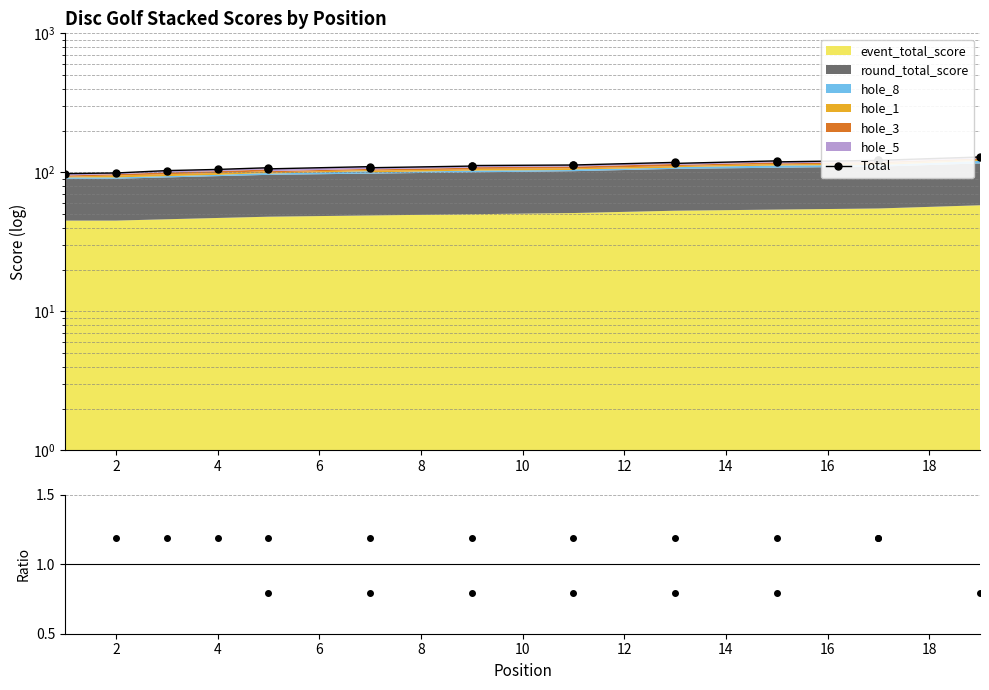

Is the value of hole_1 / mean at 4 greater than the value of Total at 18?

No